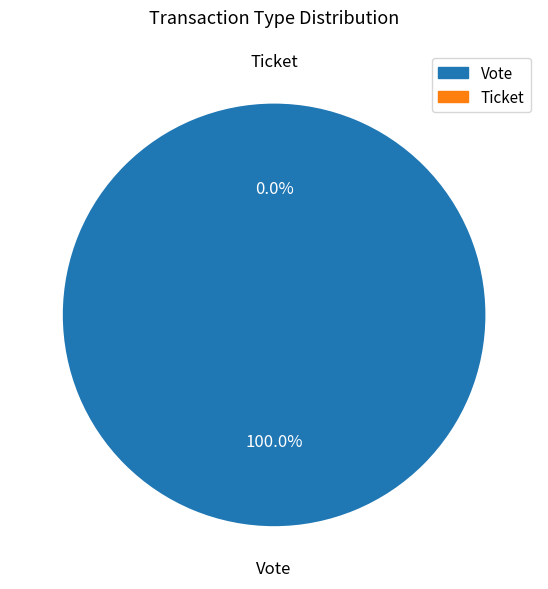

Which has a higher value, Vote or Ticket?

Vote